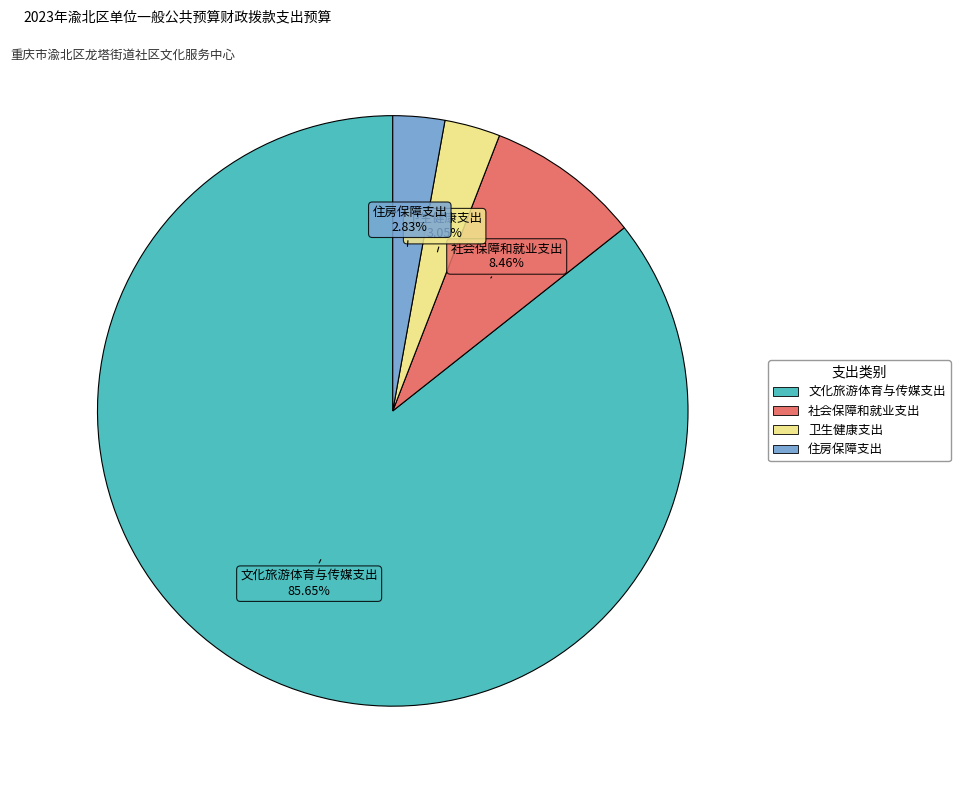

What is the largest slice in the pie chart?

文化旅游体育与传媒支出